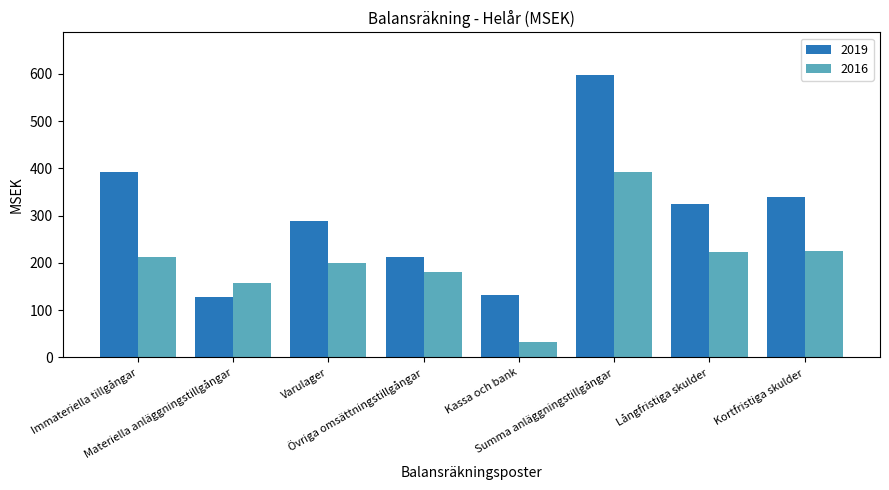

Where does the 2016 series first go above 211?

Immateriella tillgångar